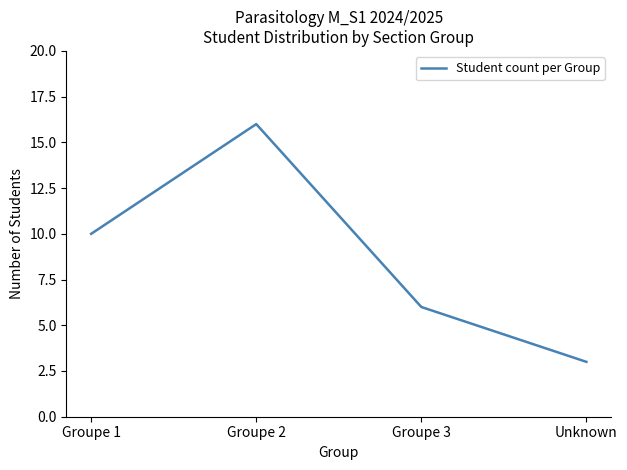

Where is the first local maximum?

Groupe 2